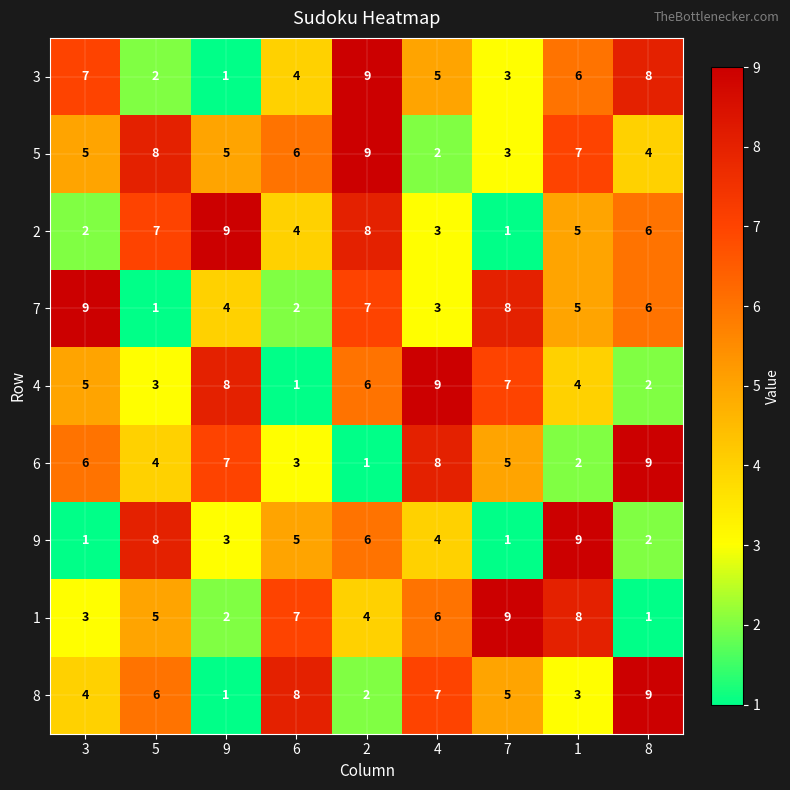

Which series changed the most between 6 and 1?

8